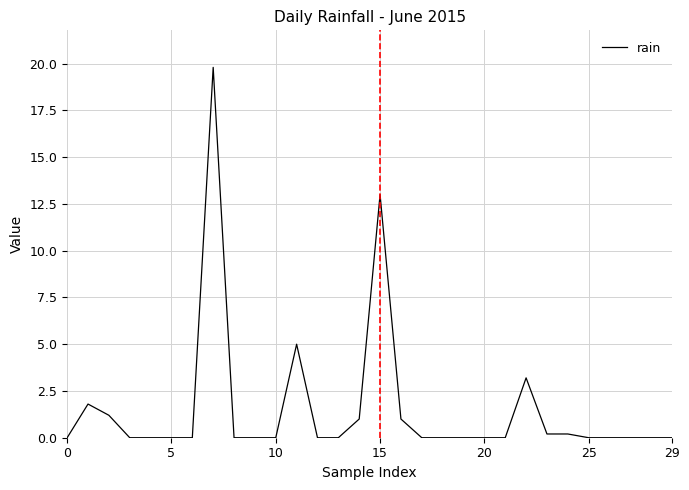

What is the difference between the maximum and minimum values?

19.8